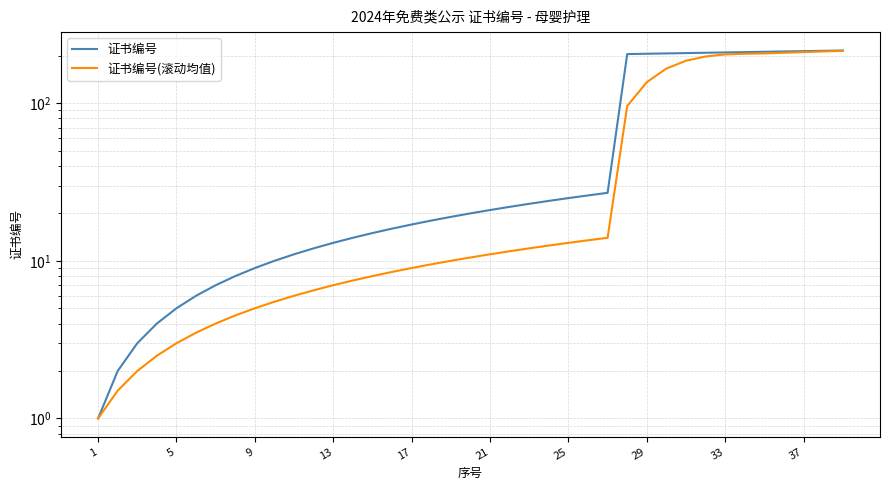

Reading left to right, what are all the values shown in this chart?

证书编号: 1.0	2.0	3.0	4.0	5.0	6.0	7.0	8.0	9.0	10.0	11.0	12.0	13.0	14.0	15.0	16.0	17.0	18.0	19.0	20.0	21.0	22.0	23.0	24.0	25.0	26.0	27.0	205.0	206.0	207.0	208.0	209.0	210.0	211.0	212.0	213.0	214.0	215.0	216.0
证书编号(滚动均值): 1.0	1.5	2.0	2.5	3.0	3.5	4.0	4.5	5.0	5.5	6.0	6.5	7.0	7.5	8.0	8.5	9.0	9.5	10.0	10.5	11.0	11.5	12.0	12.5	13.0	13.5	14.0	96.0	136.0	166.0	186.0	198.0	204.0	206.0	207.0	209.0	211.0	213.0	215.0